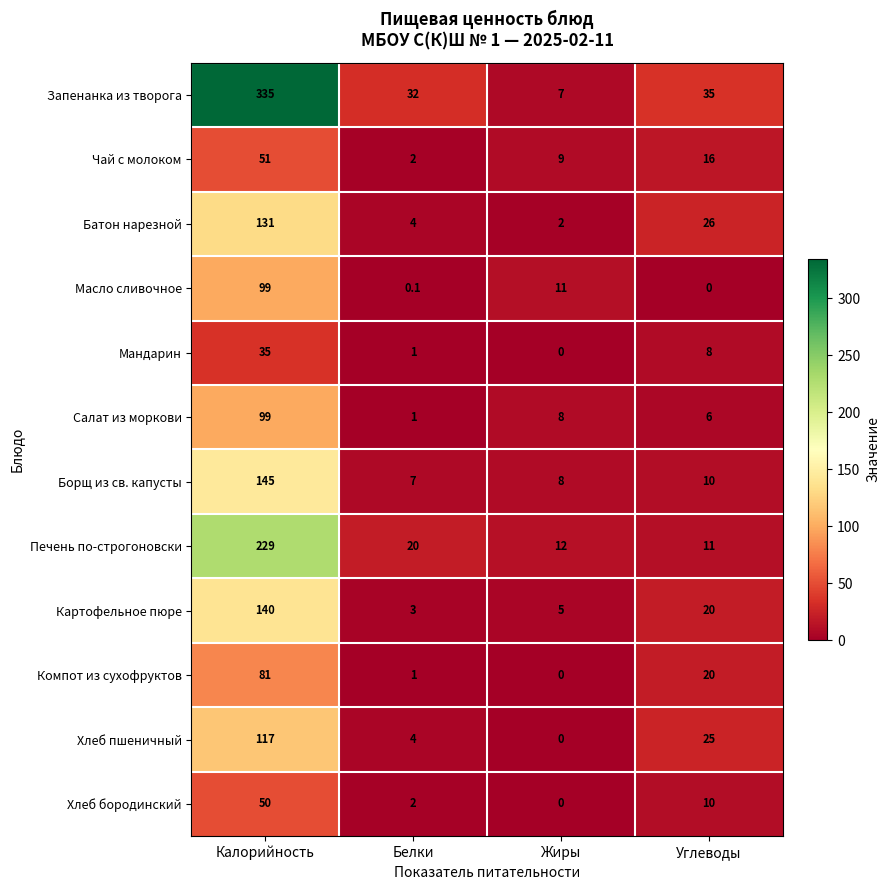

At which category is the sum across all series the highest?

Калорийность